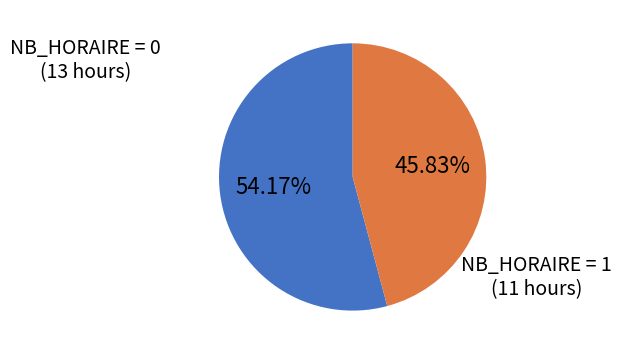

Rank the categories by value from lowest to highest.

NB_HORAIRE = 1, NB_HORAIRE = 0